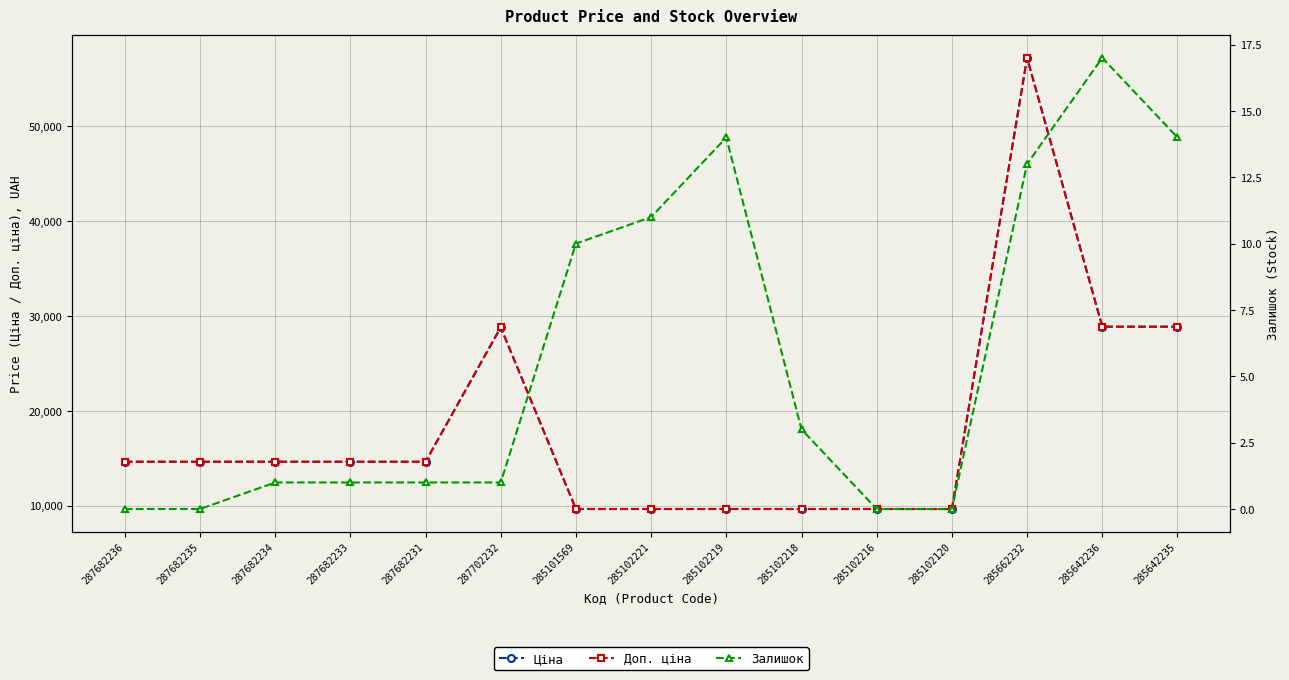

What is the average value of the Ціна series?

18338.3